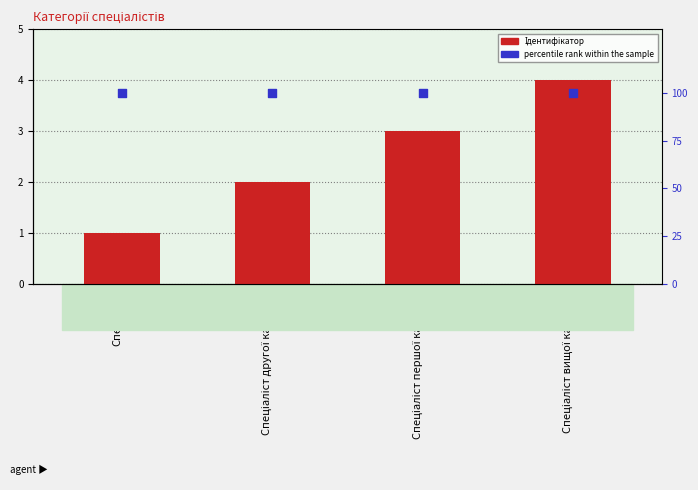

What is the total value across all series at Спеціаліст другої категорії?

102